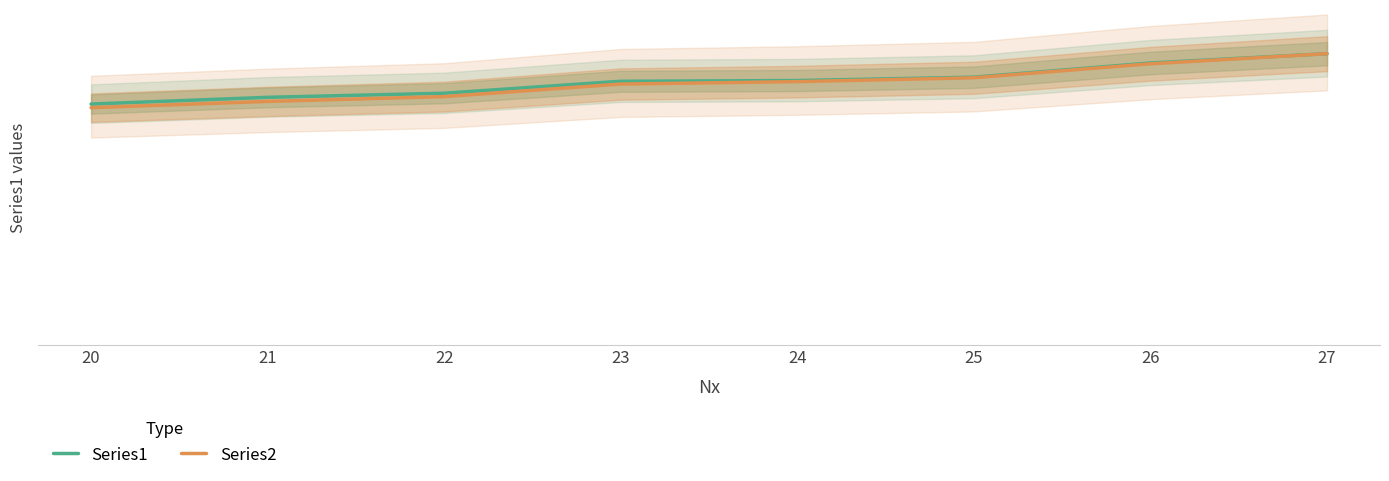

Reading right to left, transcribe all the data shown in this chart.

Series1: 27=782.0	26=757.0	25=719.0	24=710.0	23=708.0	22=676.0	21=665.0	20=647.0
Series2: 27=782.0	26=754.9	25=717.4	24=707.0	23=700.6	22=667.0	21=654.0	20=637.2